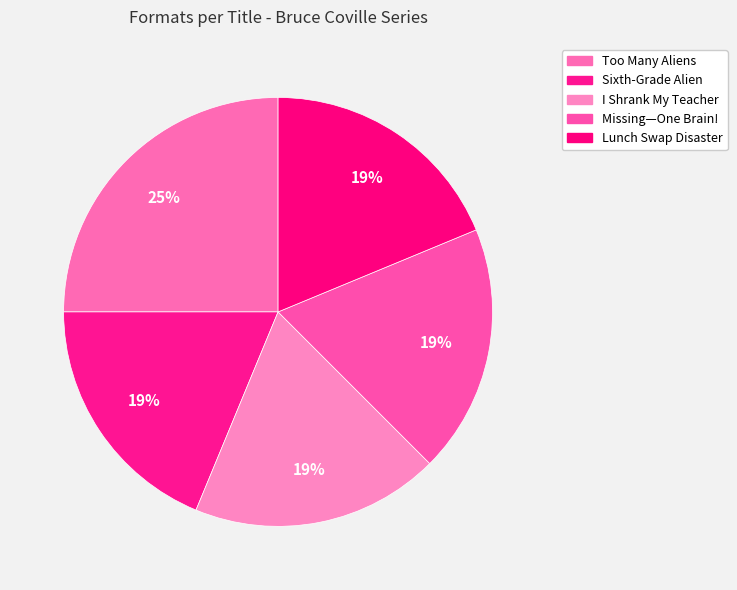

Do Sixth-Grade Alien and Missing—One Brain! together represent more than half of the pie?

No